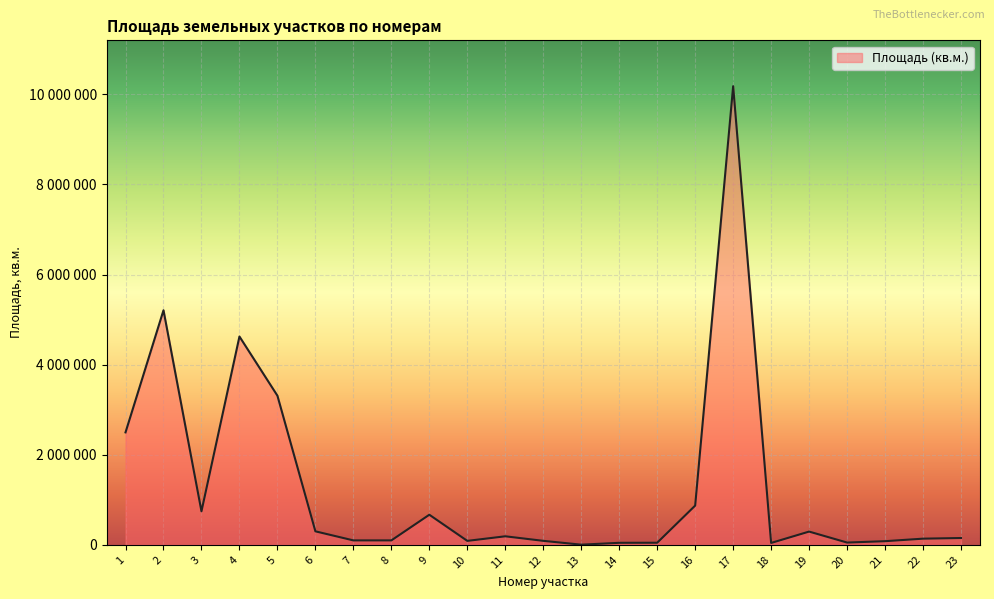

List the labels in order of value, largest first.

17, 2, 4, 5, 1, 16, 3, 9, 6, 19, 11, 23, 22, 7, 8, 12, 10, 21, 20, 15, 14, 18, 13